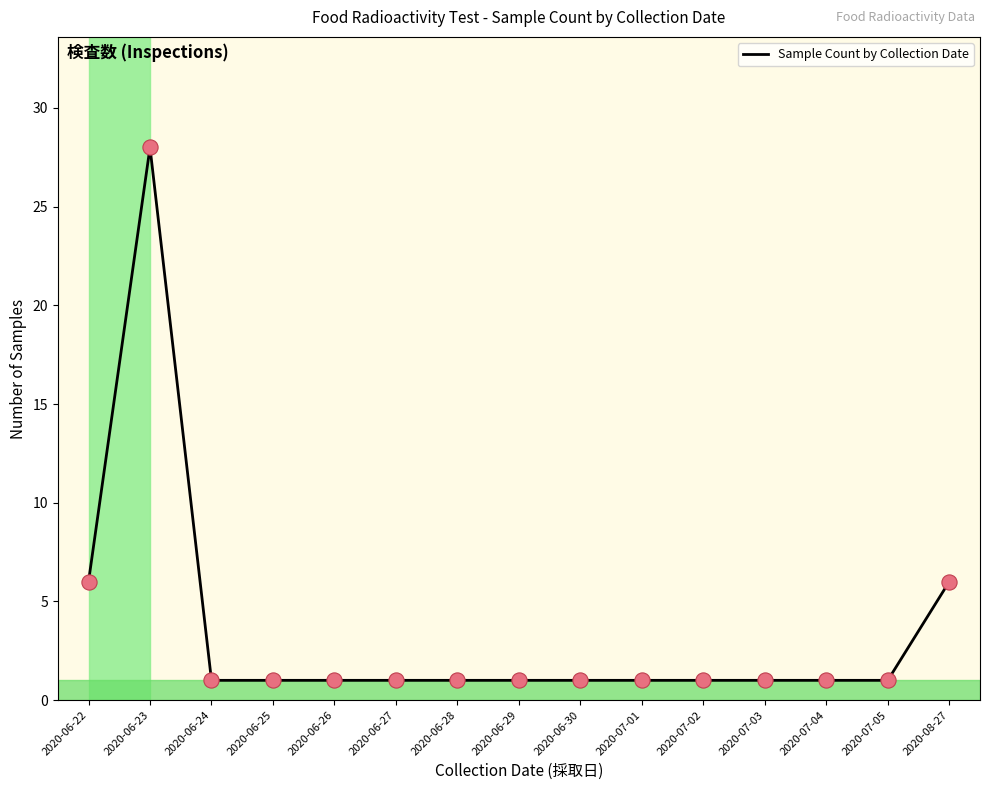

Which has a higher value, 2020-06-23 or 2020-07-05?

2020-06-23